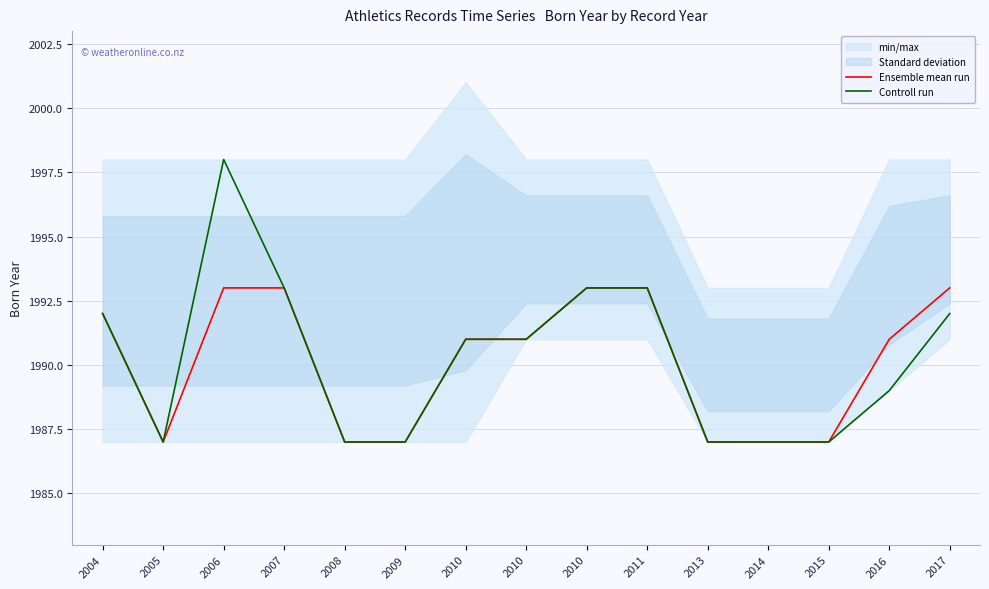

Does the chart display data point markers on the line(s)?

No